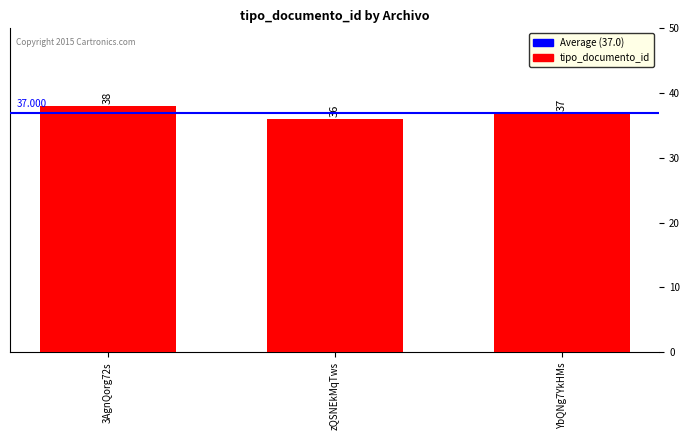

Which category has the lowest value across all series?

zQSNEkMqTws